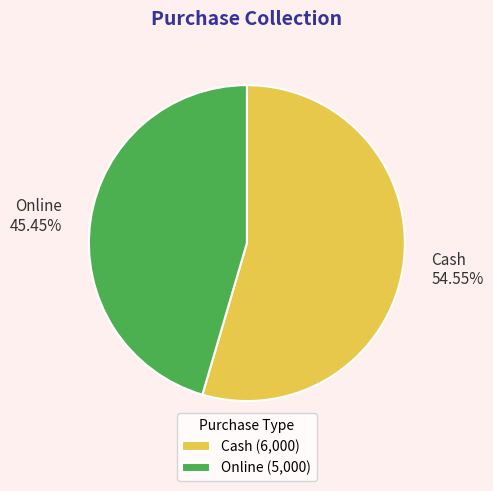

To the nearest percent, what percentage of the pie is Cash?

55%